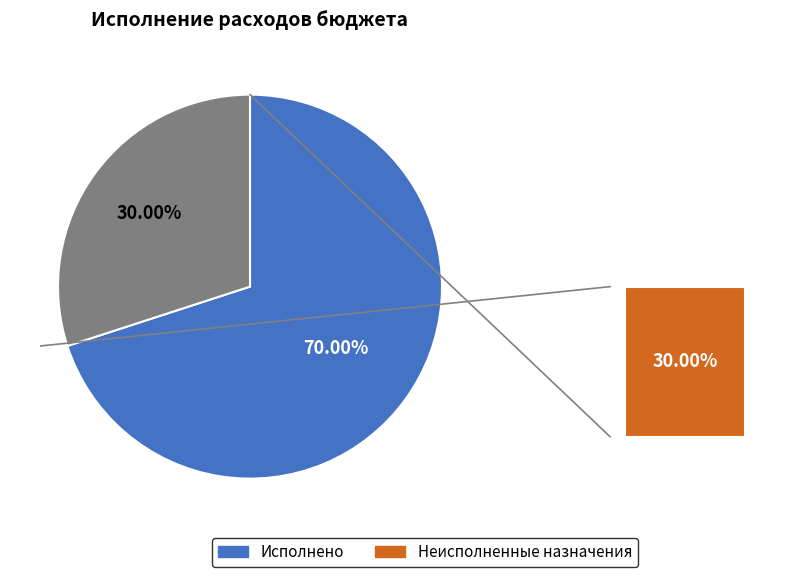

Which slice is the largest?

Исполнено